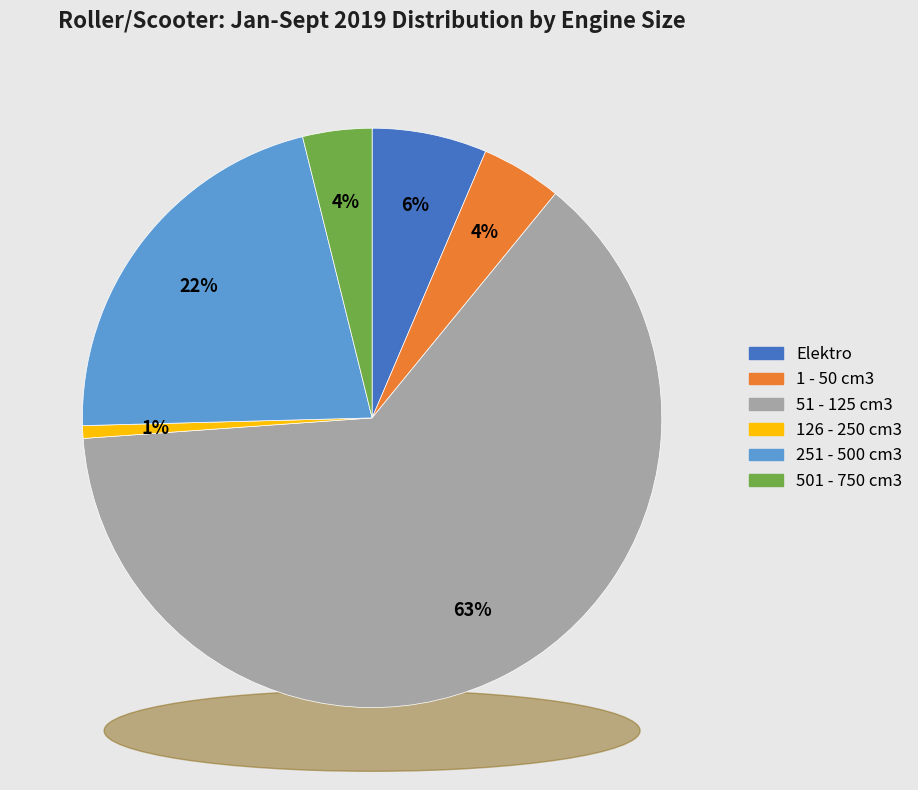

What portion of the pie excludes 251 - 500 cm3?

78.4%